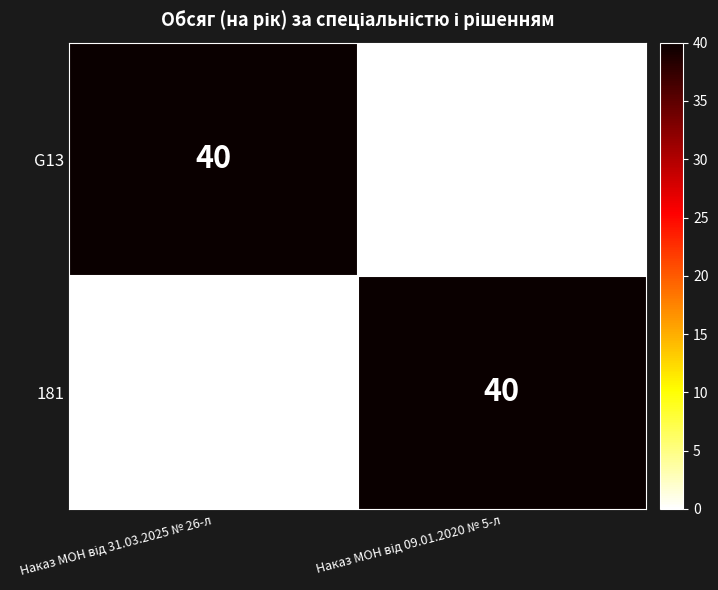

Count the number of data series in this chart.

2